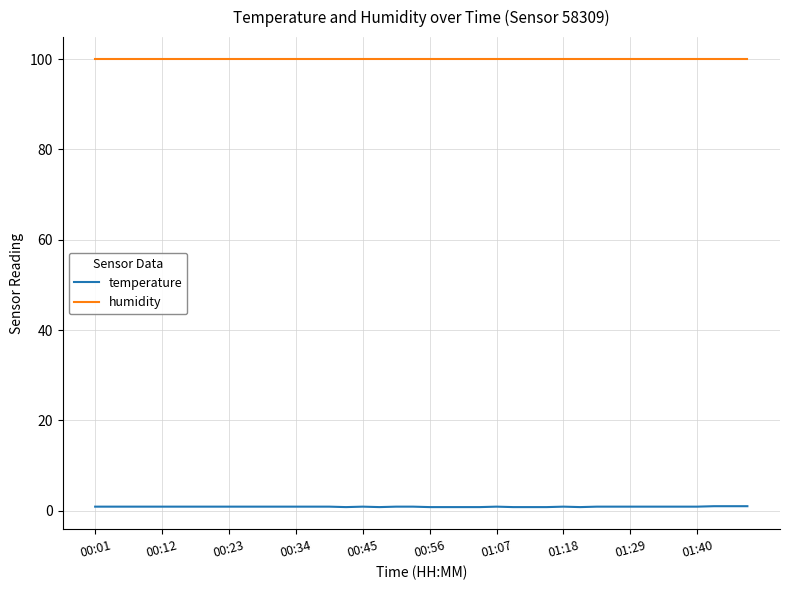

What is the sum of all temperature values?

35.3